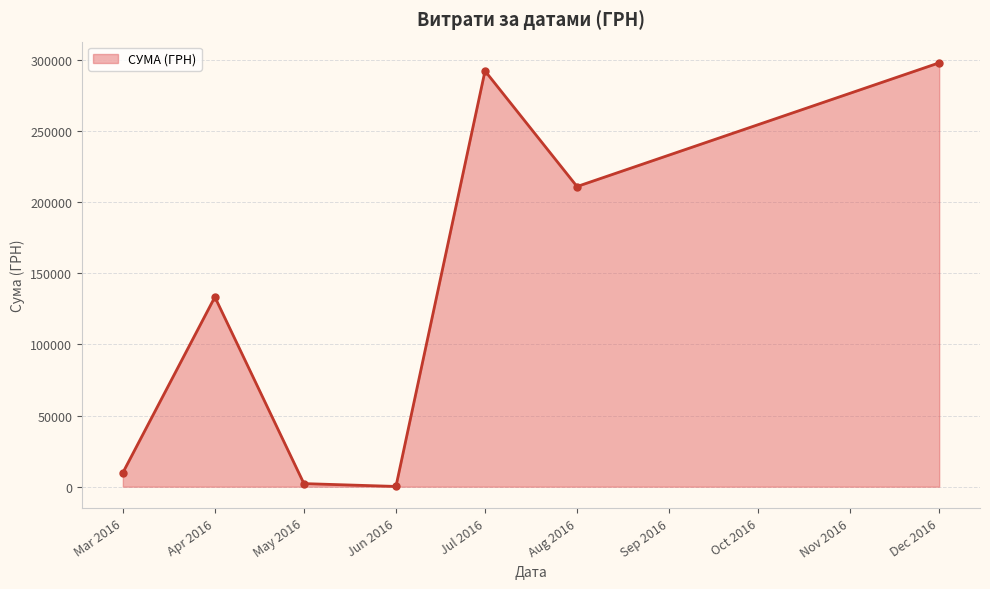

What is the value of the 7th point from the left?

297743.9